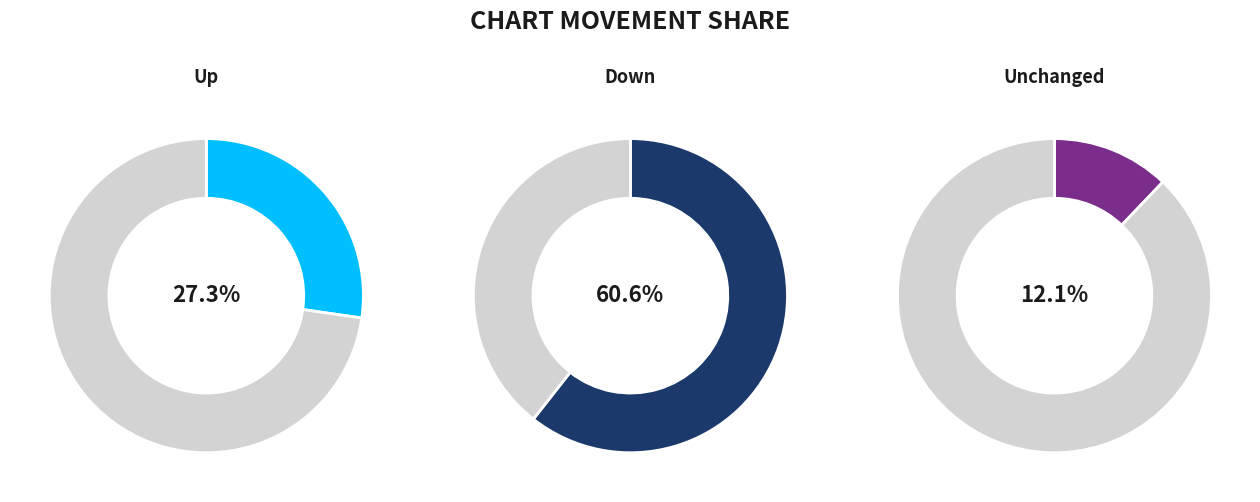

The up slice represents 27% of the pie. True or false?

True